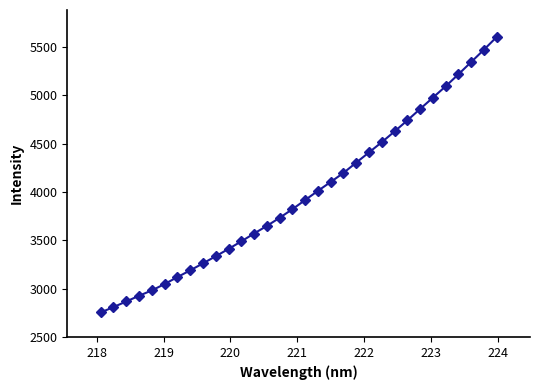

What is the minimum value shown in the chart?

2754.7